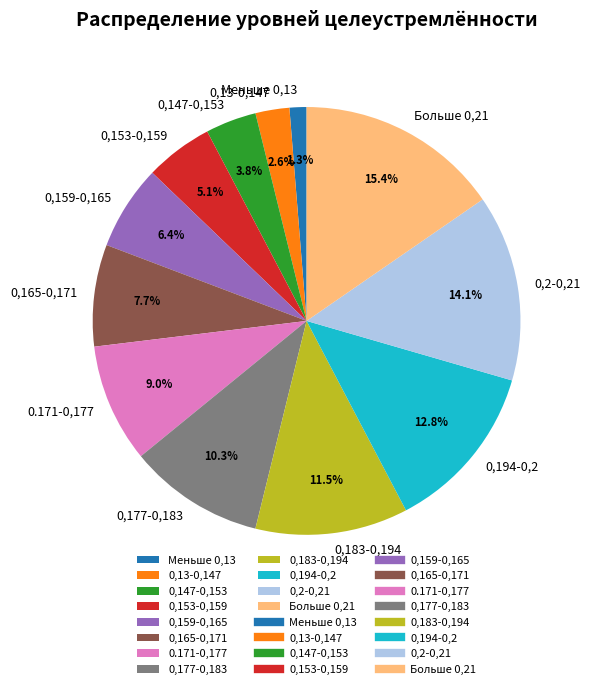

True or false: Больше 0,21 accounts for 4% of the total.

False